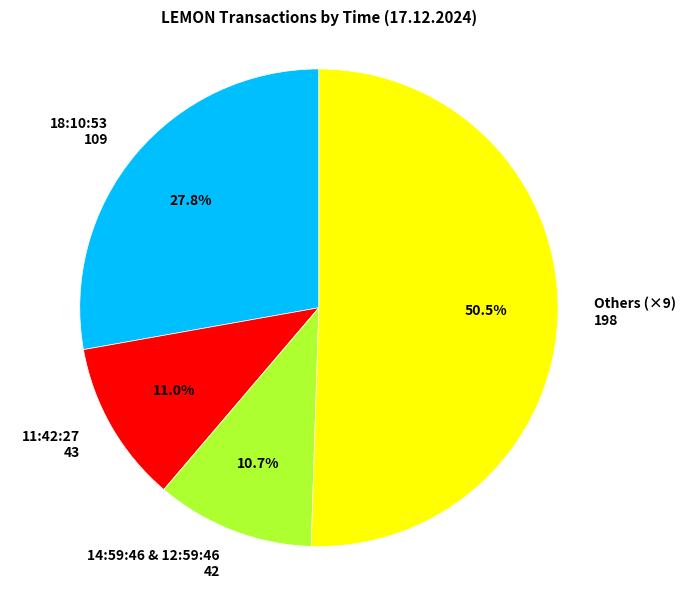

How many segments does this pie chart have?

4